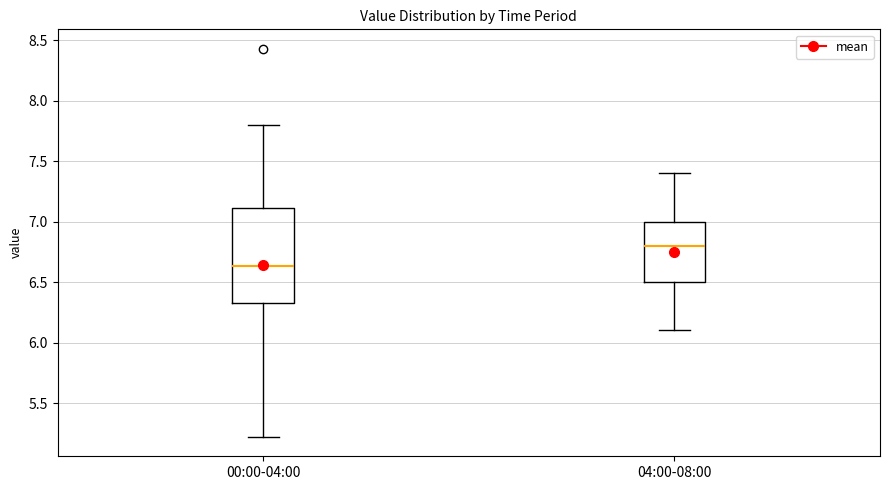

Where is the upper edge of the box for 04:00-08:00 on the y-axis? The values are not printed on the chart, so give them approximately, as read against the axis.

7.00